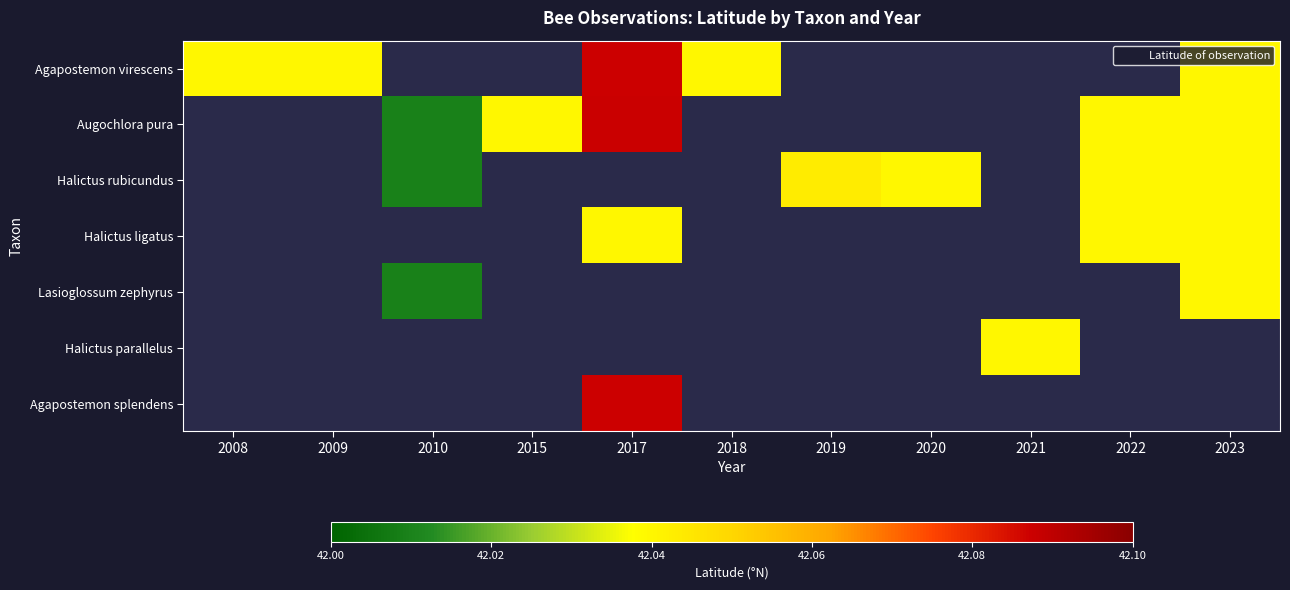

At how many categories does at least one series exceed 42?

11